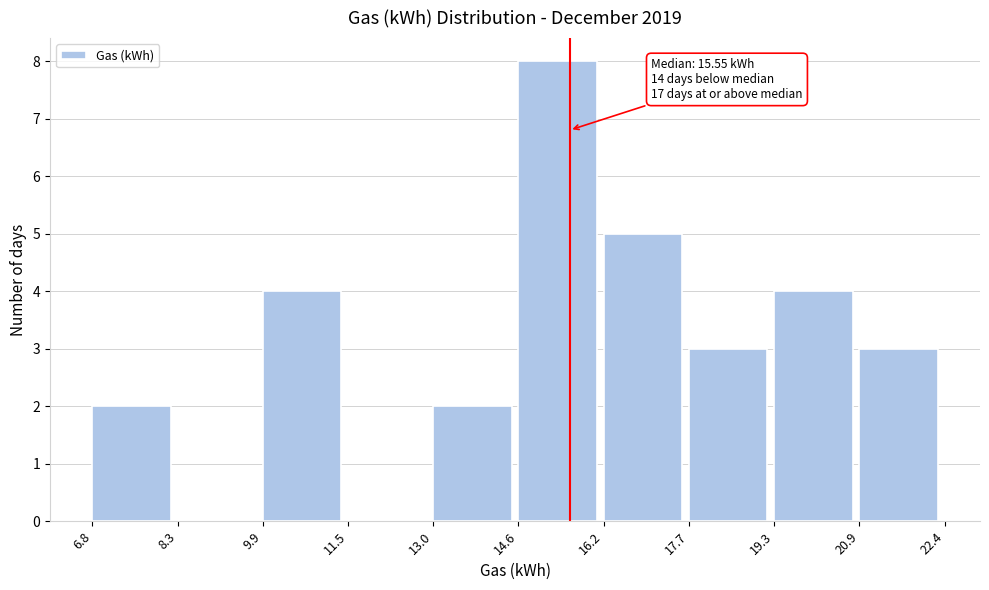

Over which range of the x-axis is the bar tallest?

14.6 to 16.2